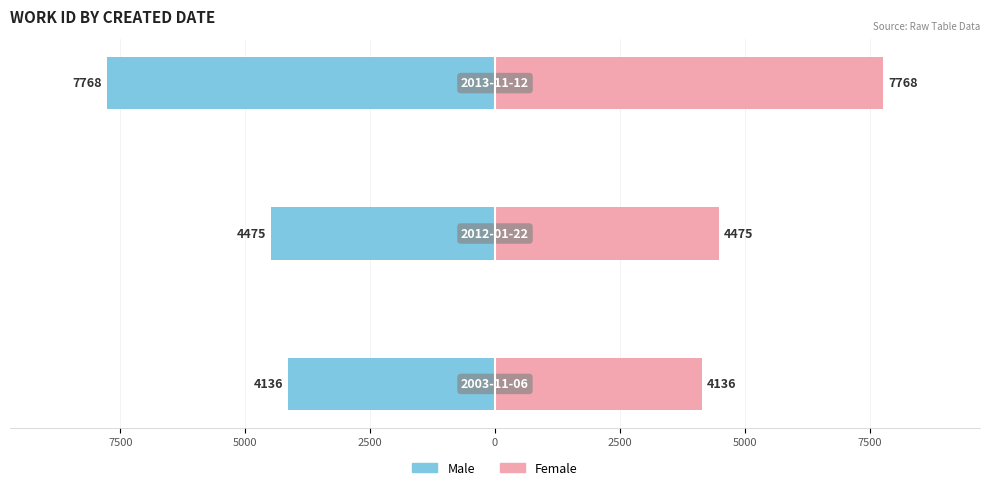

What is the average value of the Male series?

-5460